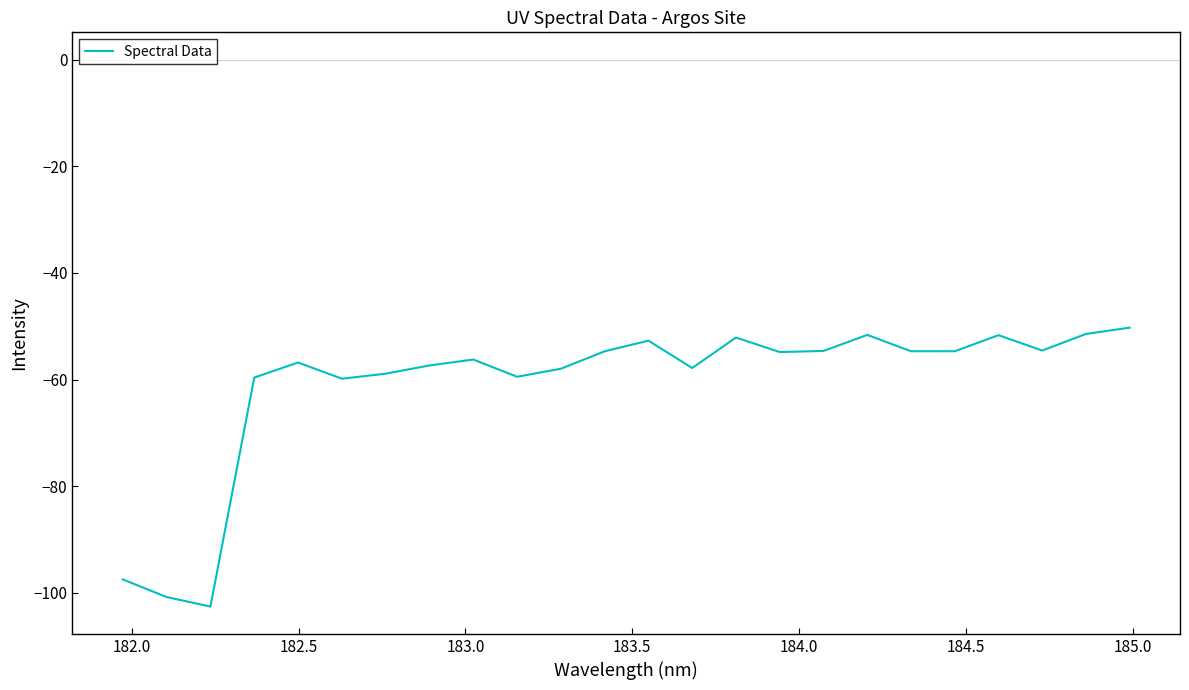

What is the difference between the maximum and minimum values?

52.3